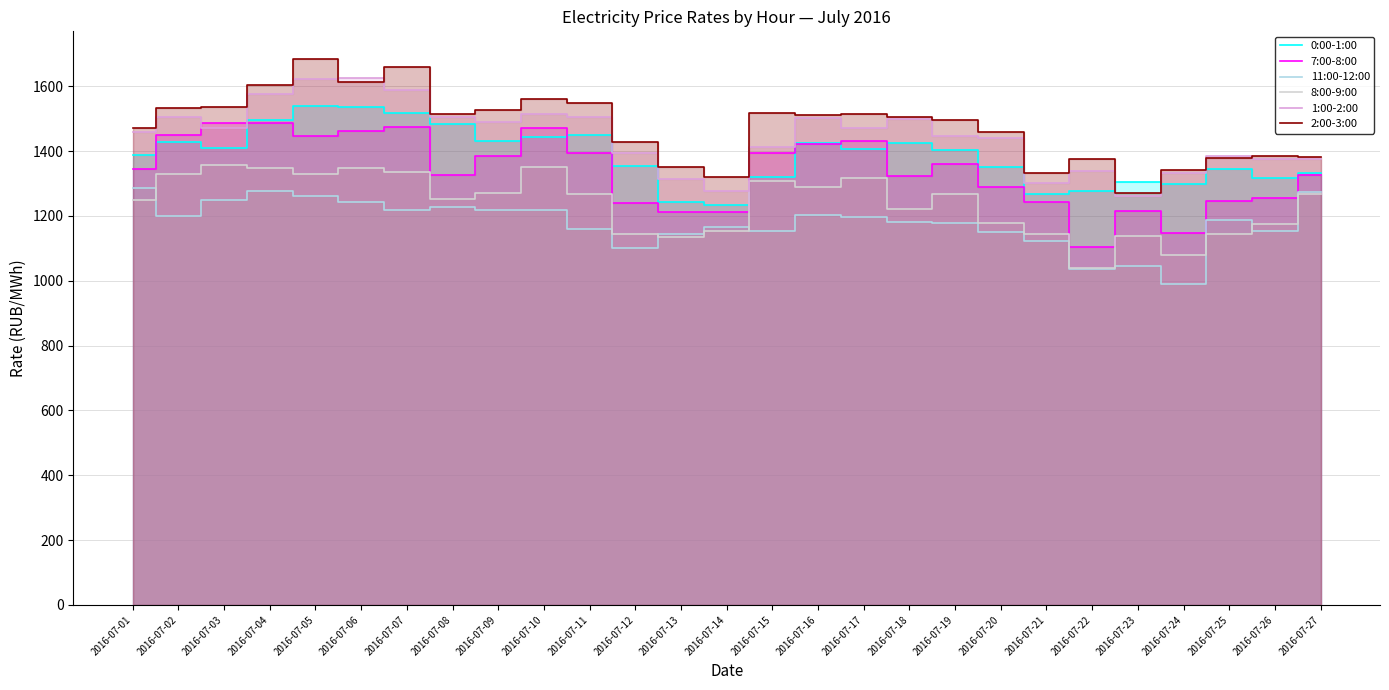

Rank the series at 2016-07-06 from lowest to highest value.

11:00-12:00, 8:00-9:00, 7:00-8:00, 0:00-1:00, 2:00-3:00, 1:00-2:00